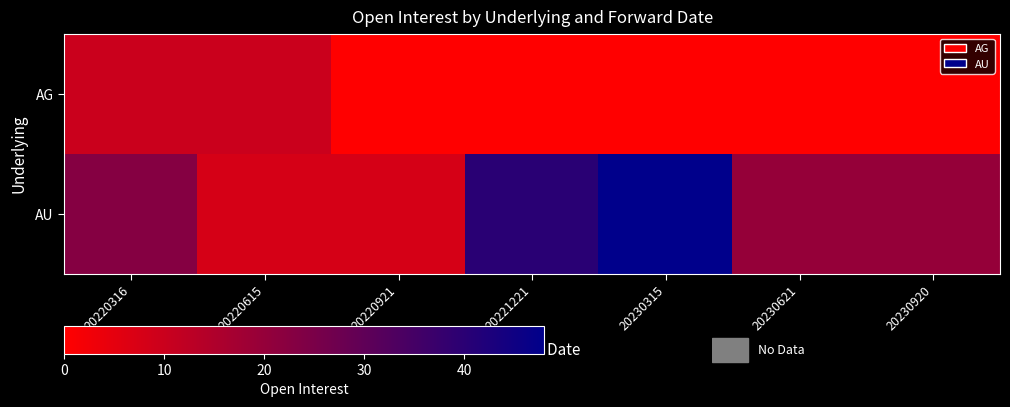

List the series in order of their overall mean, highest first.

AU, AG